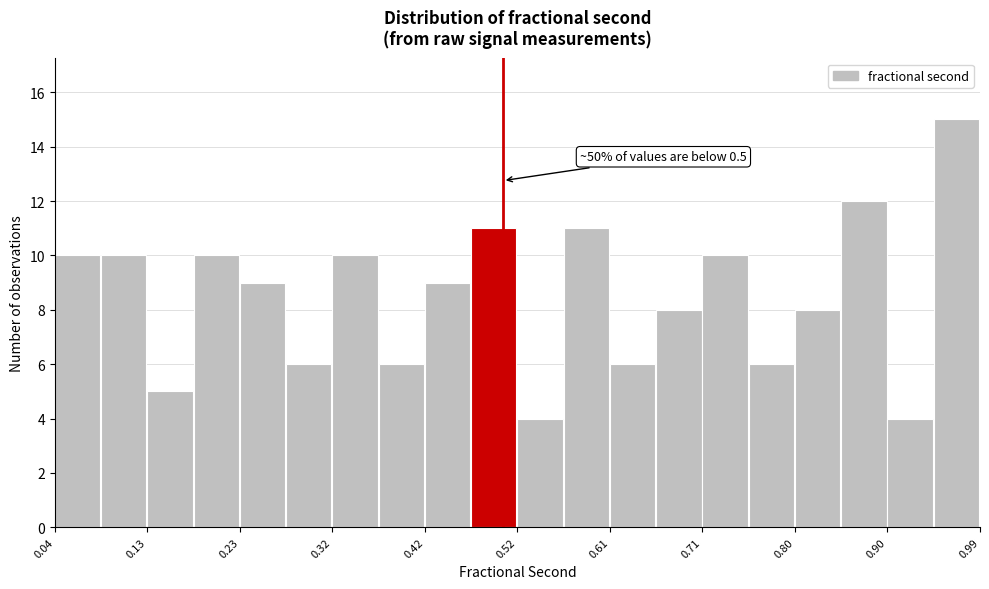

Which range on the x-axis has the tallest bar?

0.947 to 0.995